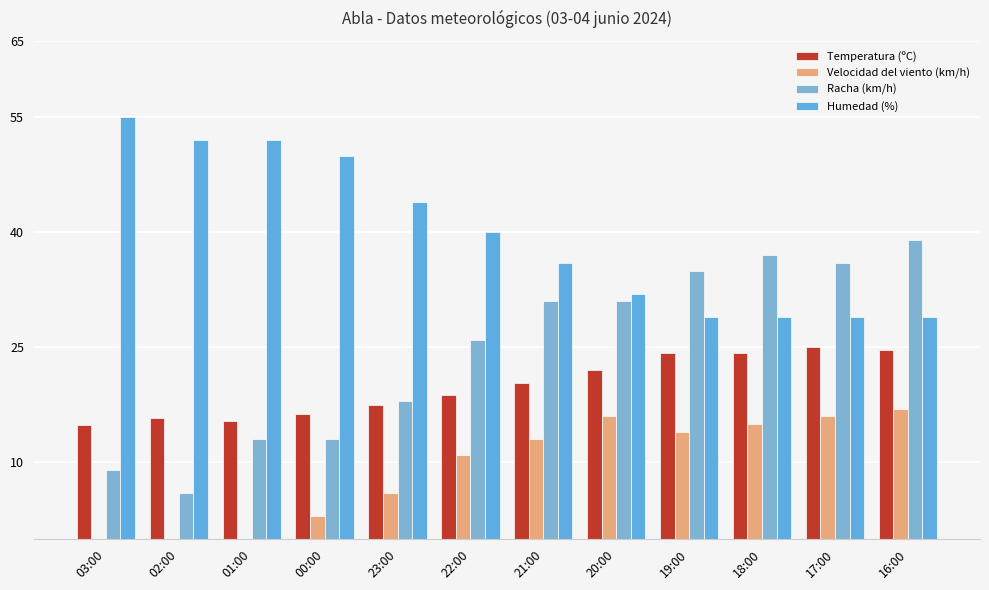

What position from the right is 22:00?

7